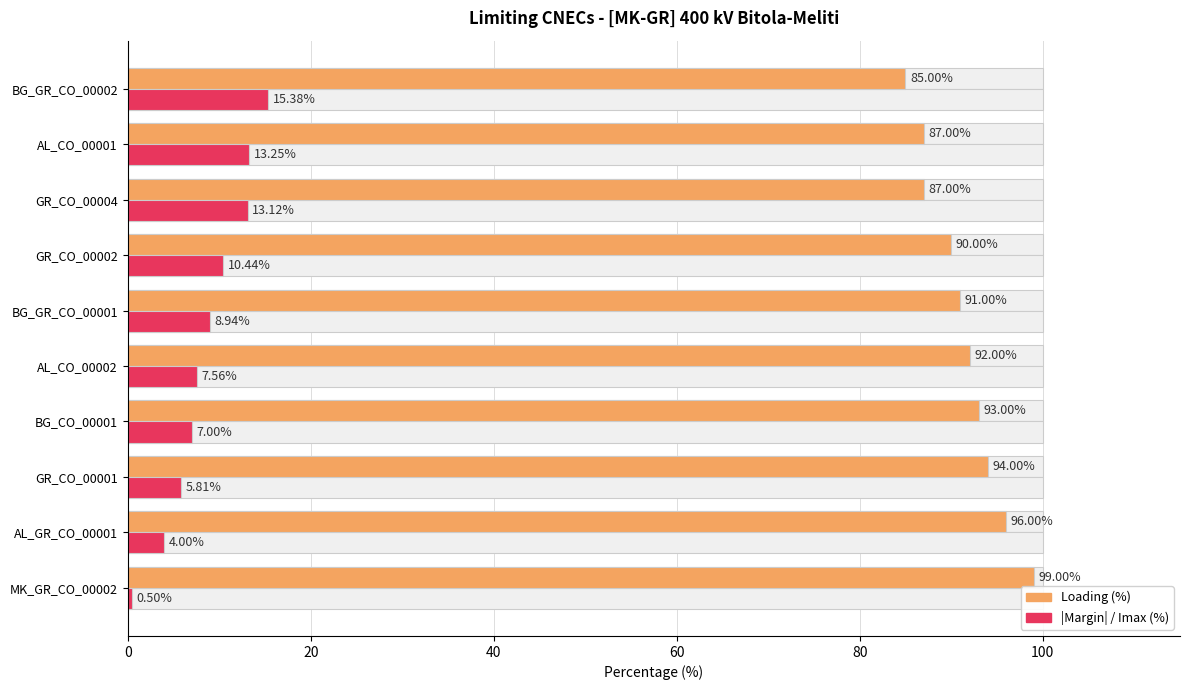

What are all the series names shown in the legend?

Loading (%), |Margin| / Imax (%)